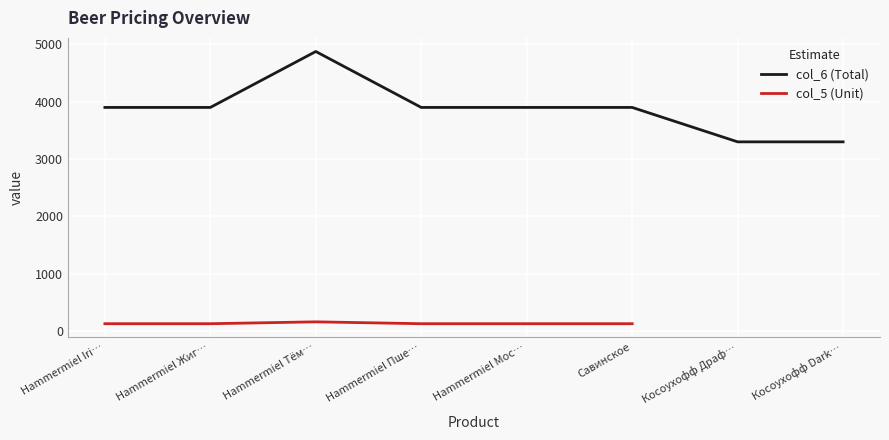

Where does the col_6 (Total) series first go above 3900?

Hammermiel Тём…